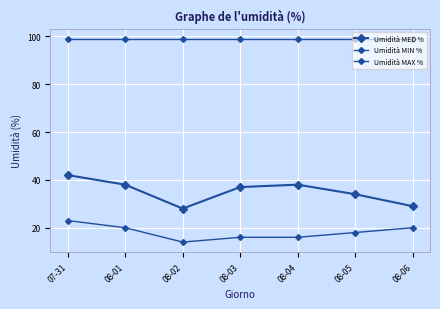

Between 08-05 and 08-06, which series saw the biggest shift?

Umidità MED %